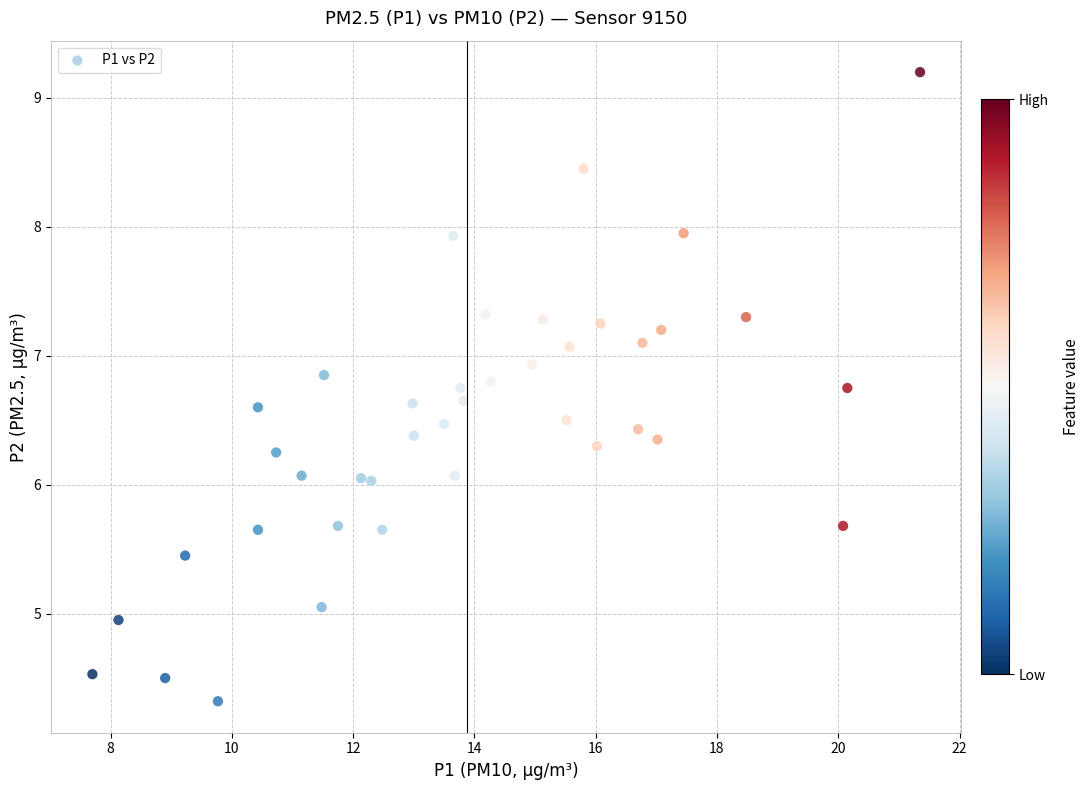

What is the range of X values (max minus min)?

13.7